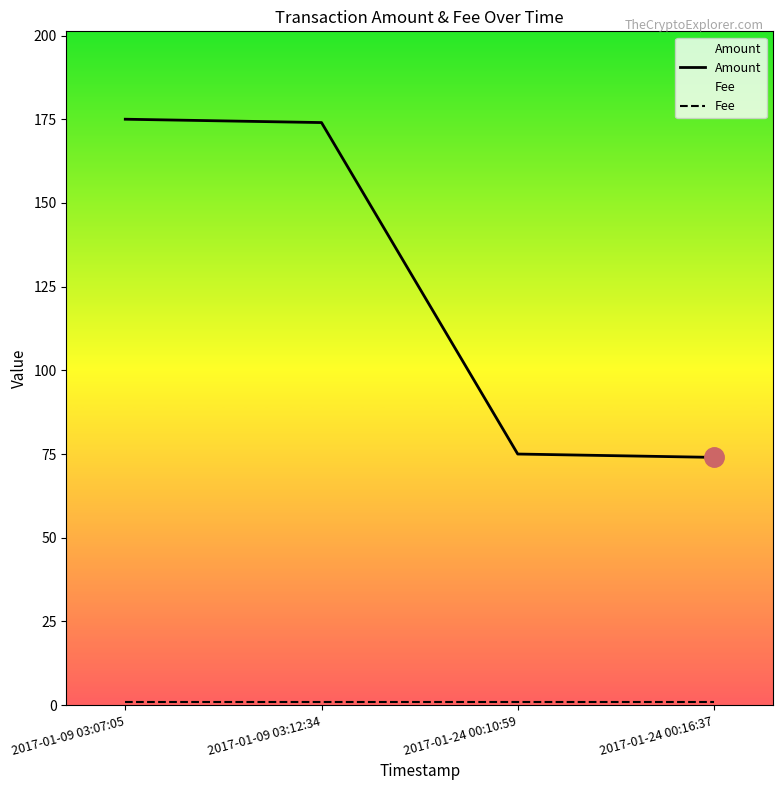

Rank the series by their average value, from lowest to highest.

Fee, Amount